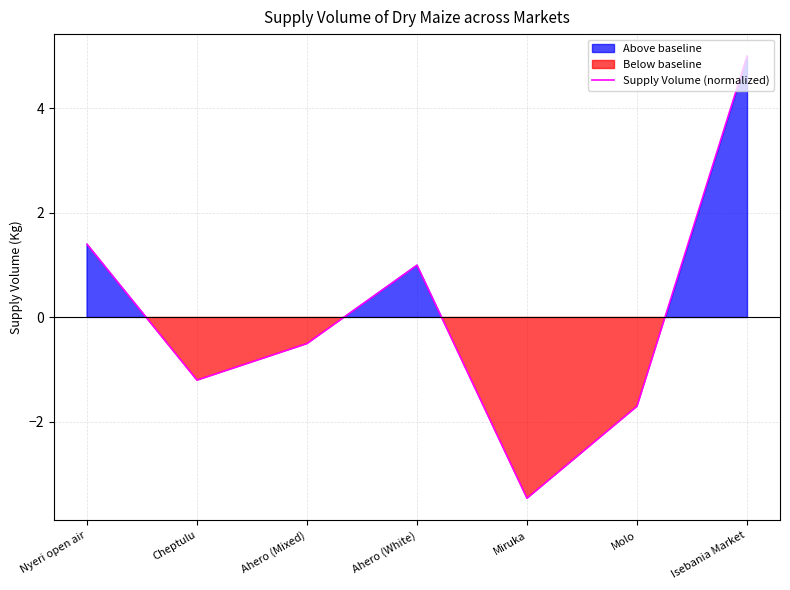

At which category does the chart reach its minimum across all series?

Miruka